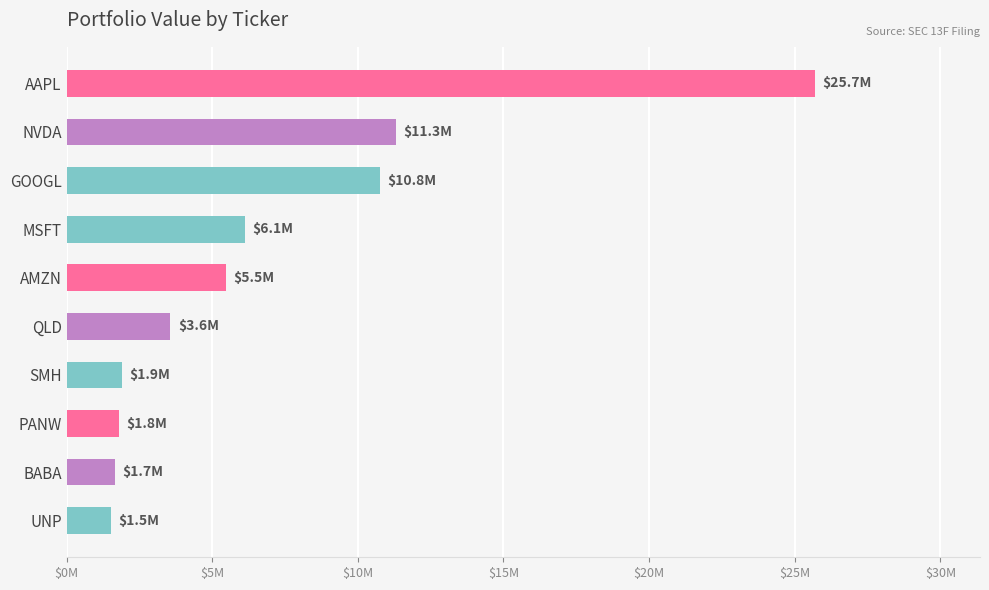

How many bars are there in total?

10